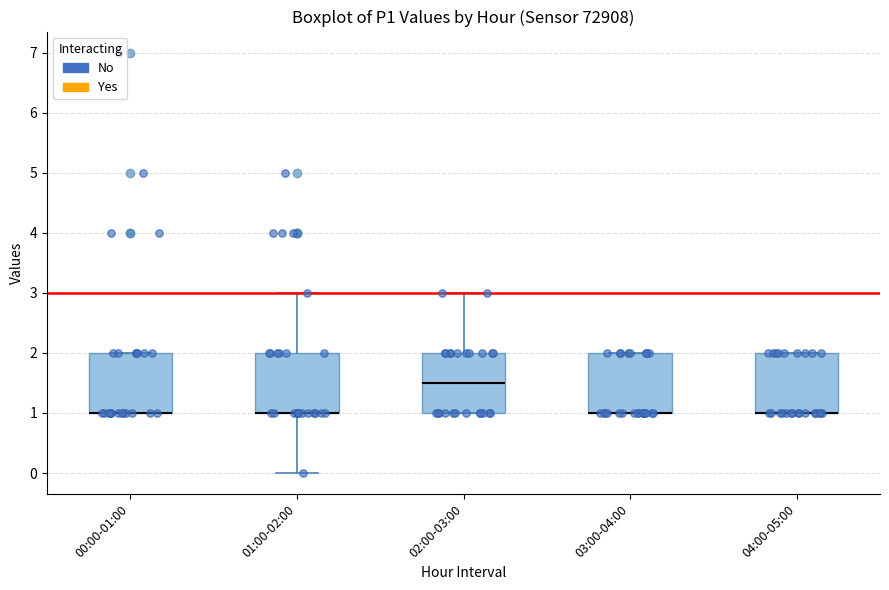

Reading left to right, read every box against the y-axis: the position of its median line, the range the box covers, and the ends of its whiskers. The values are not printed on the chart, so give them approximately, as read against the axis.

00:00-01:00: median 1.0 (drawn on the box's lower edge), box 1.0 to 2.0, whiskers 1.0 to 2.0
01:00-02:00: median 1.0 (drawn on the box's lower edge), box 1.0 to 2.0, whiskers 0.0 to 3.0
02:00-03:00: median 1.5, box 1.0 to 2.0, whiskers 1.0 to 3.0
03:00-04:00: median 1.0 (drawn on the box's lower edge), box 1.0 to 2.0, whiskers 1.0 to 2.0
04:00-05:00: median 1.0 (drawn on the box's lower edge), box 1.0 to 2.0, whiskers 1.0 to 2.0